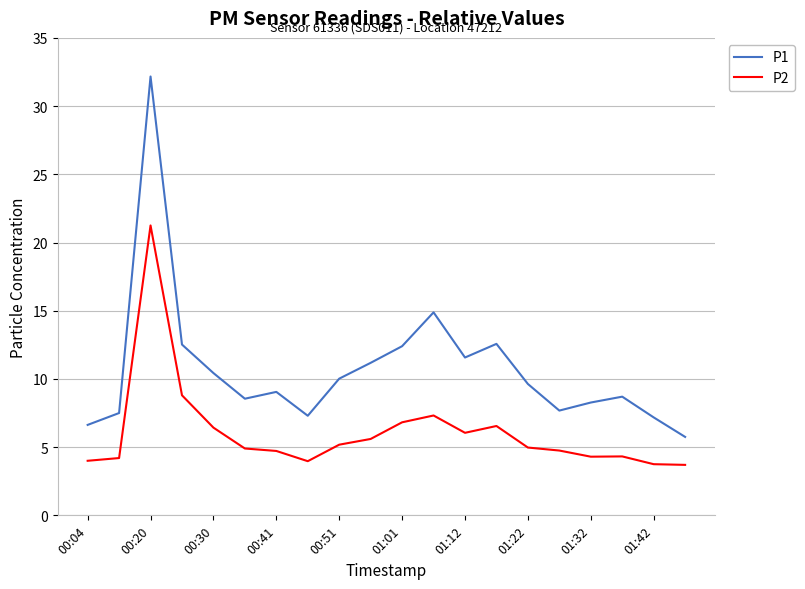

Which series has the largest total across all categories?

P1